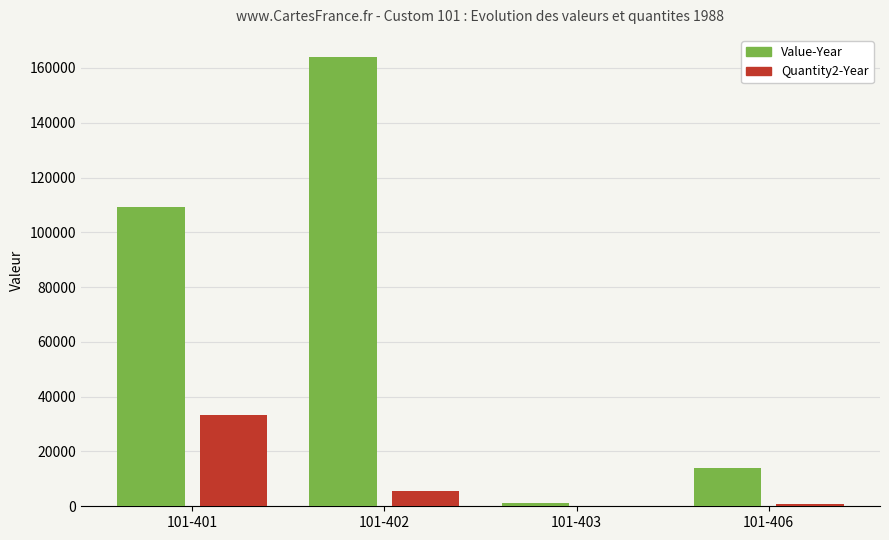

What is the sum of the Quantity2-Year values at 101-401 and 101-406?

34106